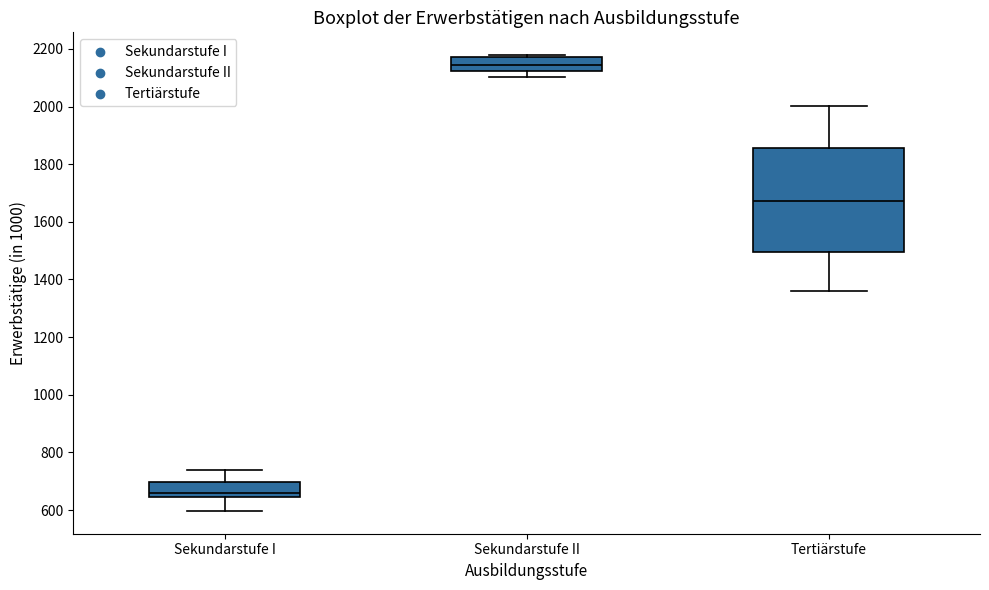

Which box has the lowest median line?

Sekundarstufe I